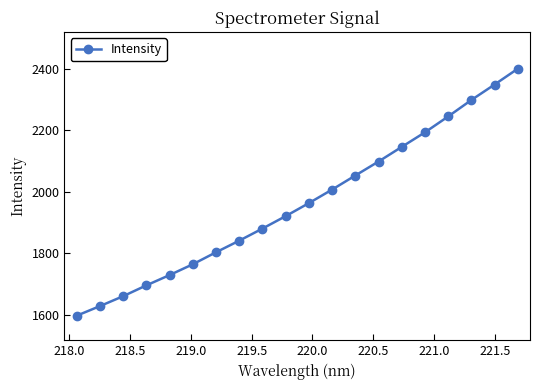

What is the difference between the maximum and minimum values?

805.2